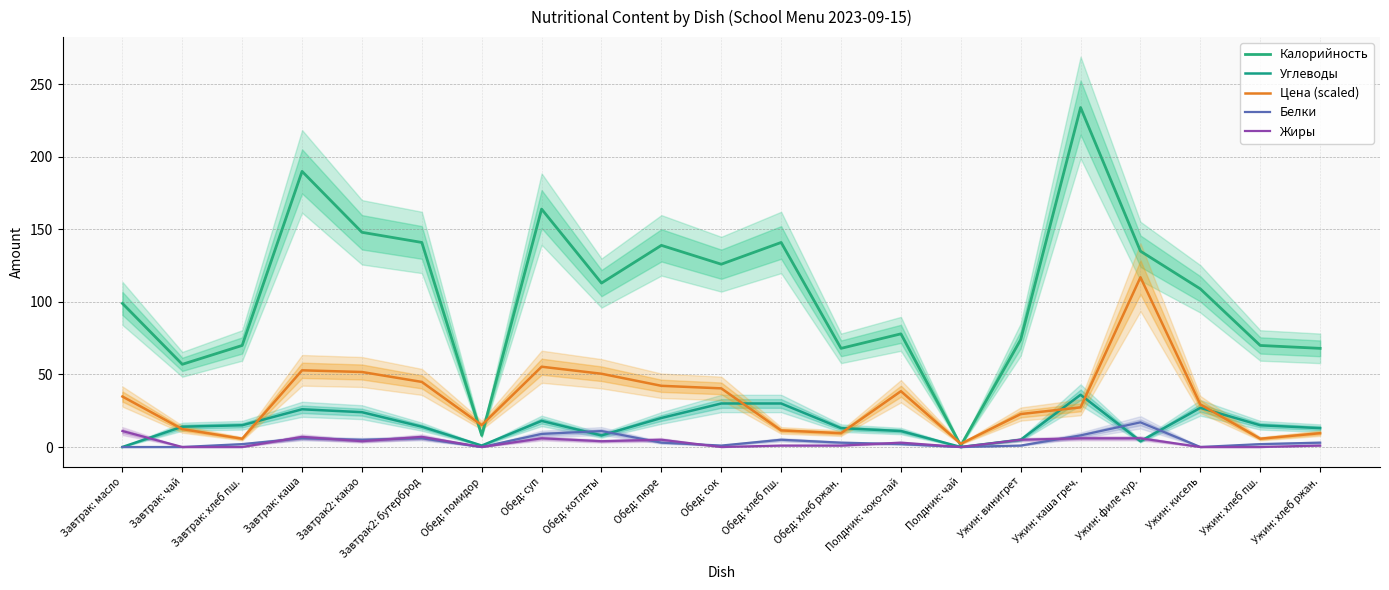

What is the difference between the maximum and minimum values in the Калорийность series?

233.0